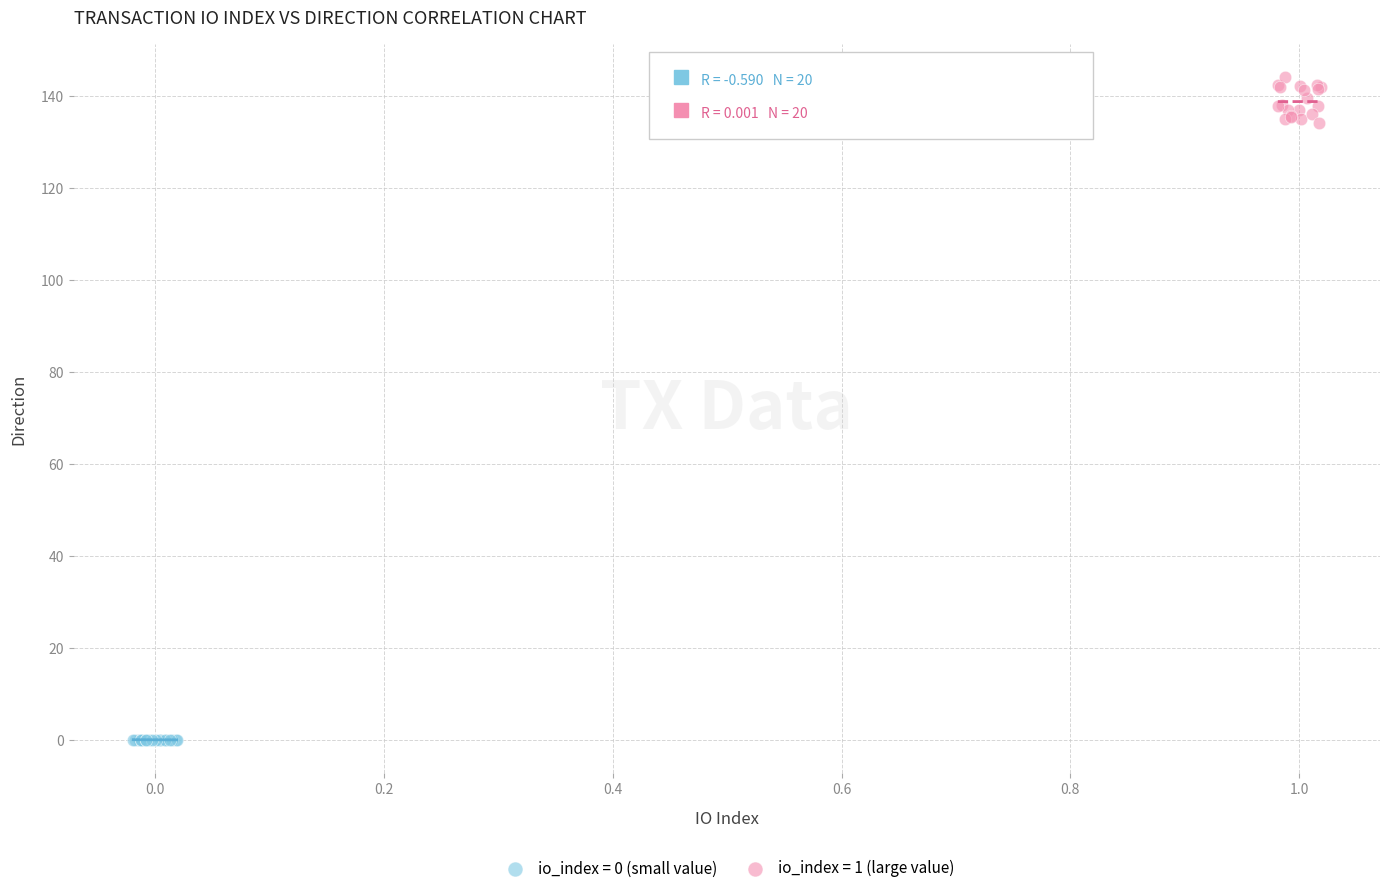

Which series contains the lowest Y value?

io_index = 0 (small value)